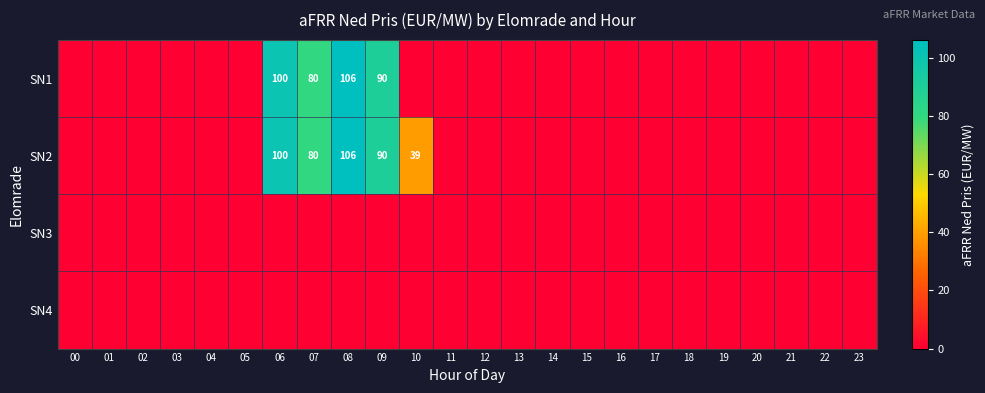

The SN2 series shows 31 at 08. True or false?

False